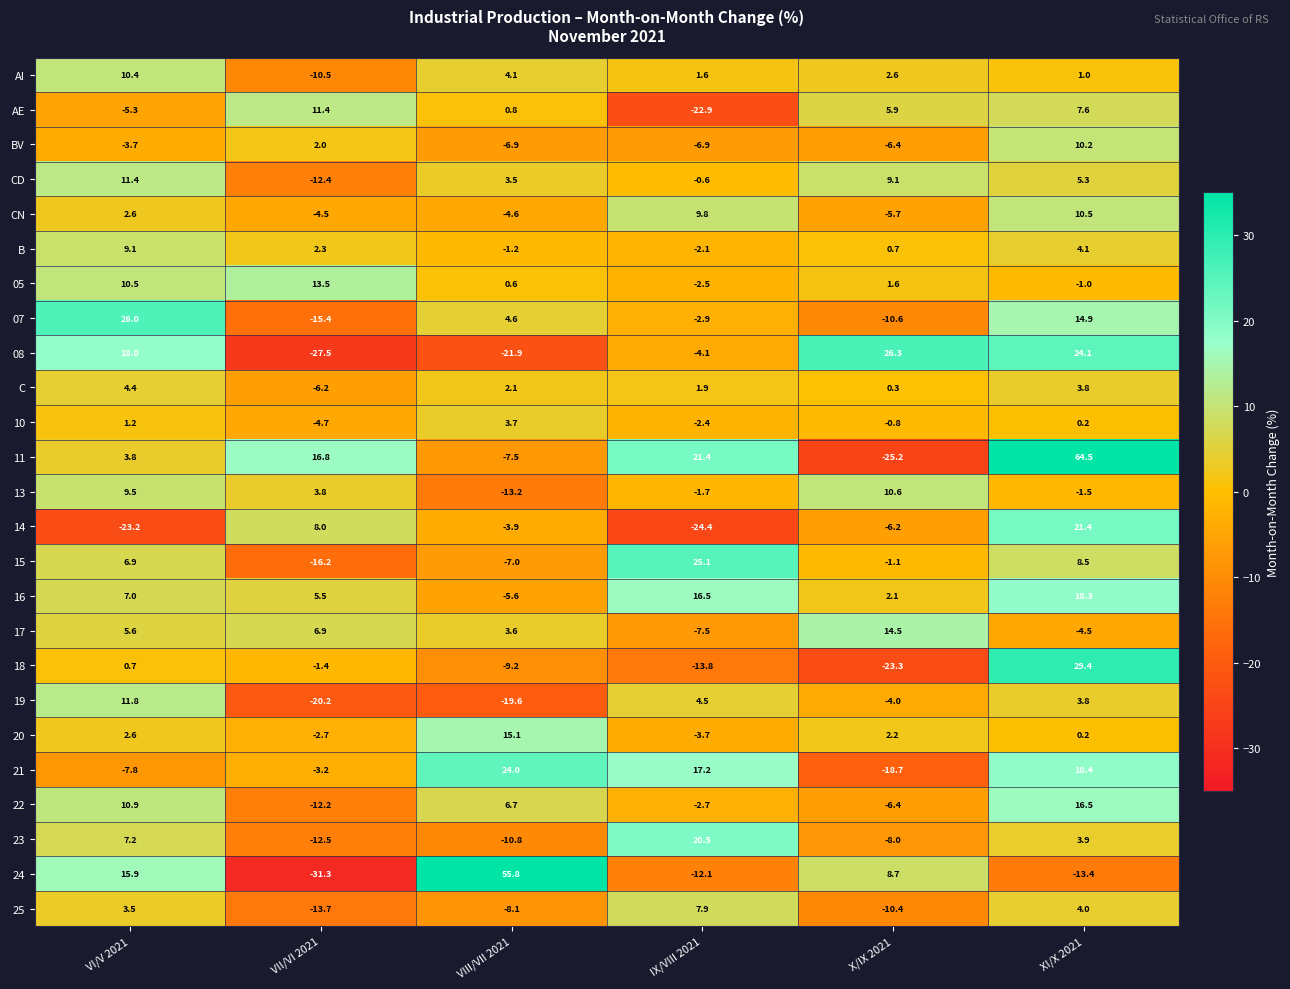

Which series has the largest total across all categories?

11